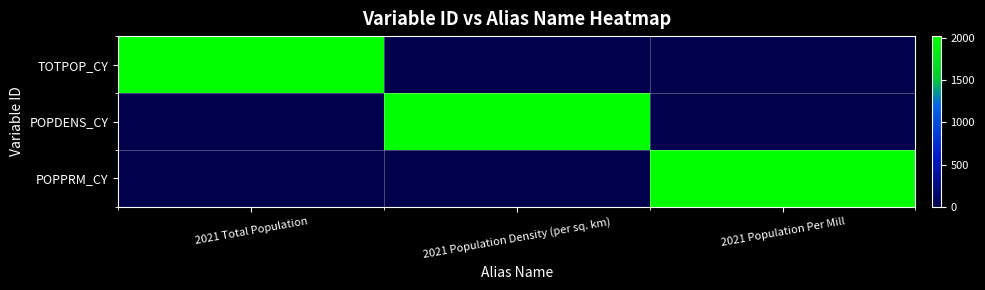

Reading right to left, transcribe all the data shown in this chart.

TOTPOP_CY: 2021 Population Per Mill=0	2021 Population Density (per sq. km)=0	2021 Total Population=2021
POPDENS_CY: 2021 Population Per Mill=0	2021 Population Density (per sq. km)=2021	2021 Total Population=0
POPPRM_CY: 2021 Population Per Mill=2021	2021 Population Density (per sq. km)=0	2021 Total Population=0